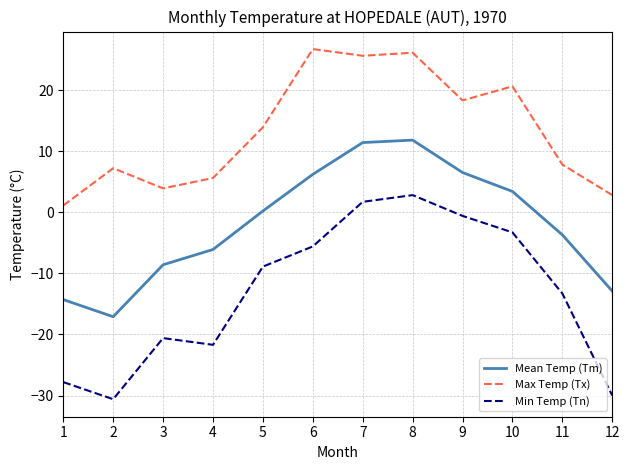

Is this an area chart (filled region under the line)?

No